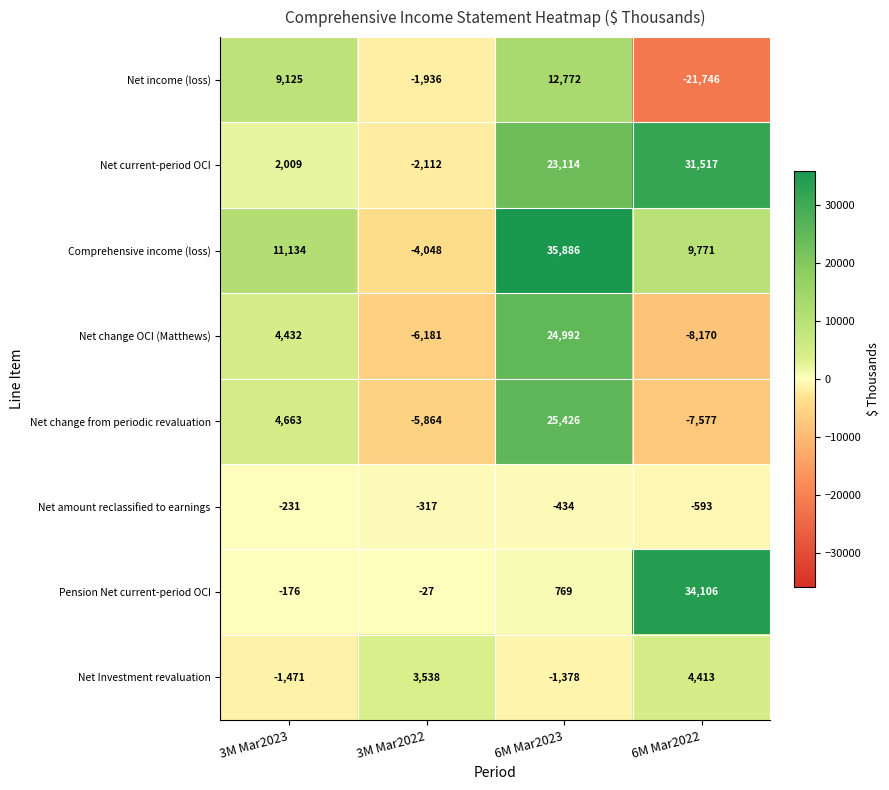

At which label is Net change from periodic revaluation closest to 8924?

3M Mar2023